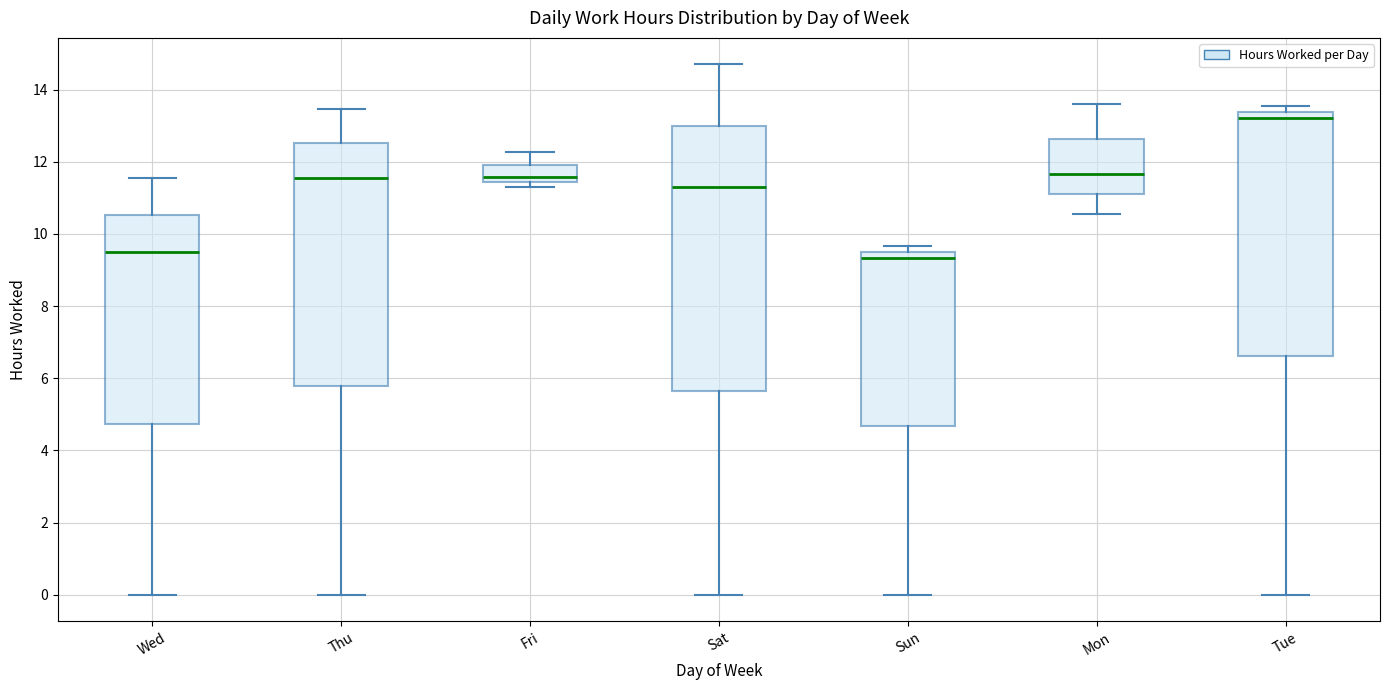

Which box is the tallest, from its lower edge to its upper edge?

Sat